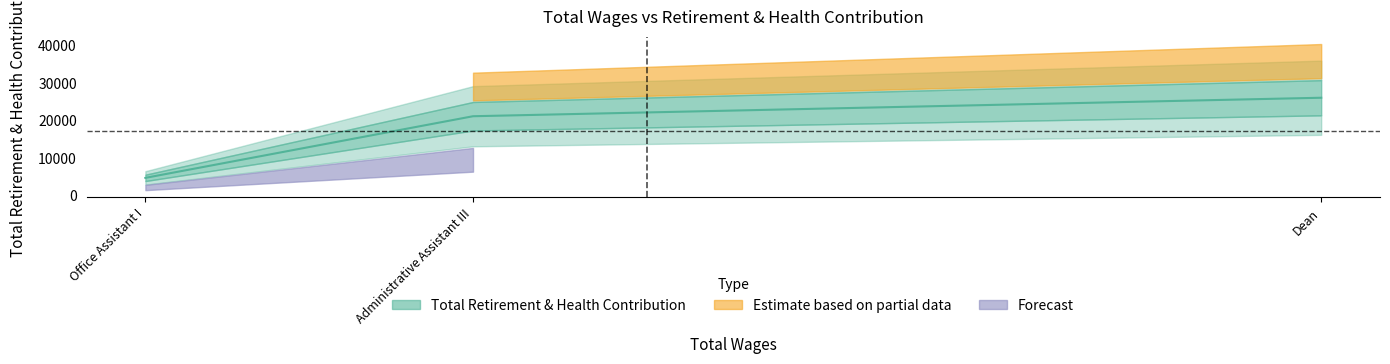

The chart shows a value of 37077 at Dean. True or false?

False